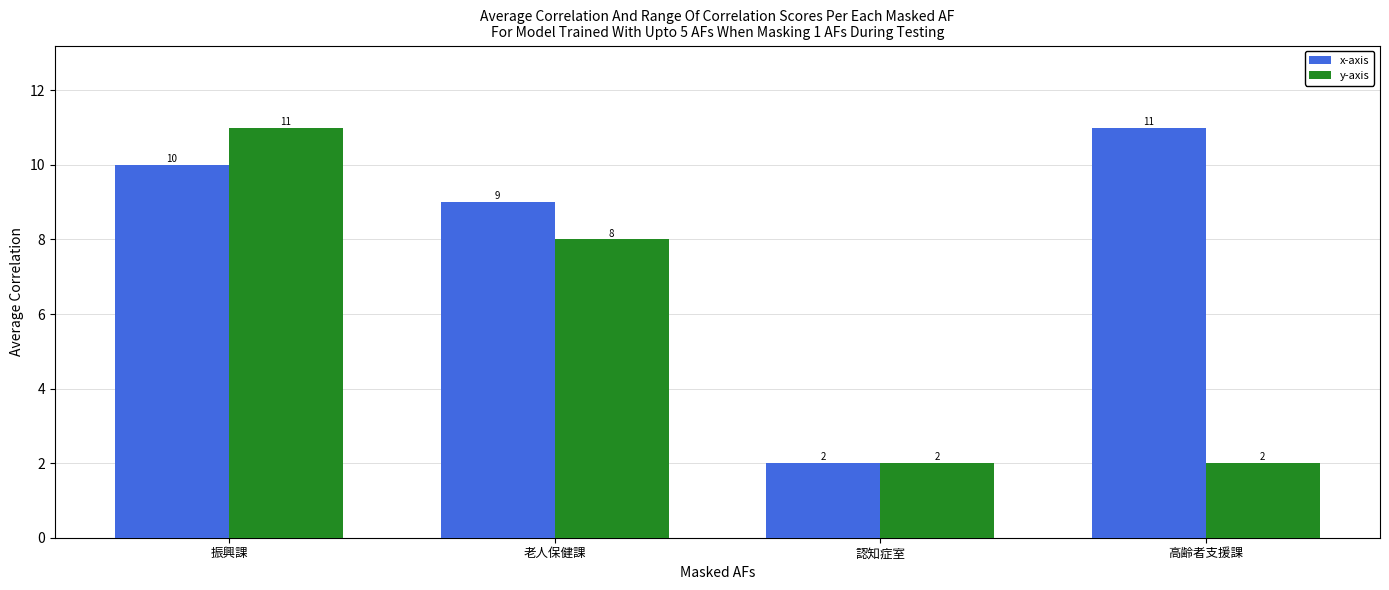

Is the value of x-axis at 老人保健課 greater than the value of y-axis at 高齢者支援課?

Yes